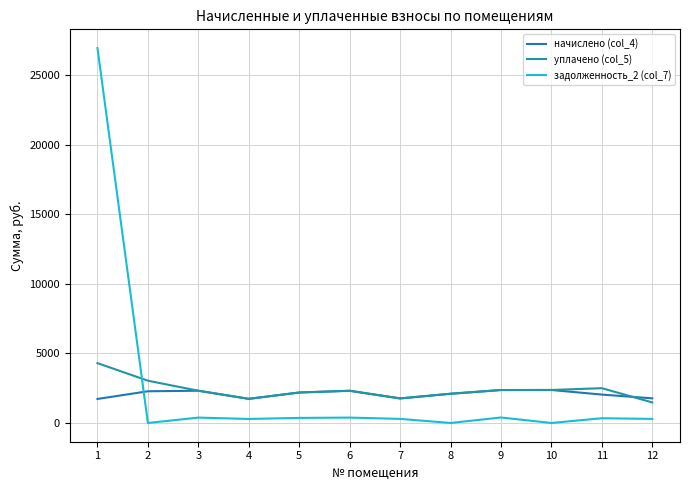

How many lines are shown in the chart?

3